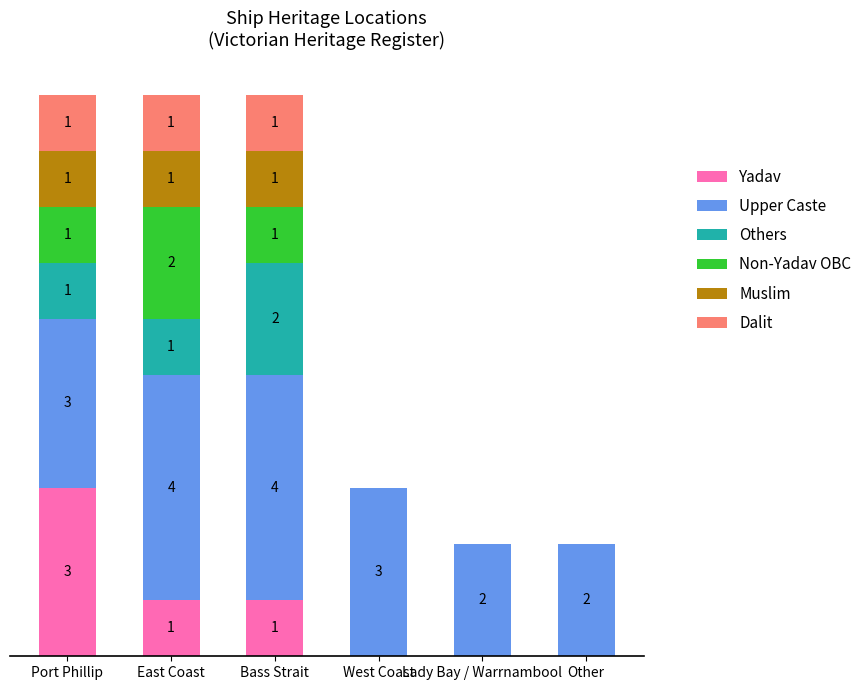

Where does the Non-Yadav OBC series first go above 1?

East Coast